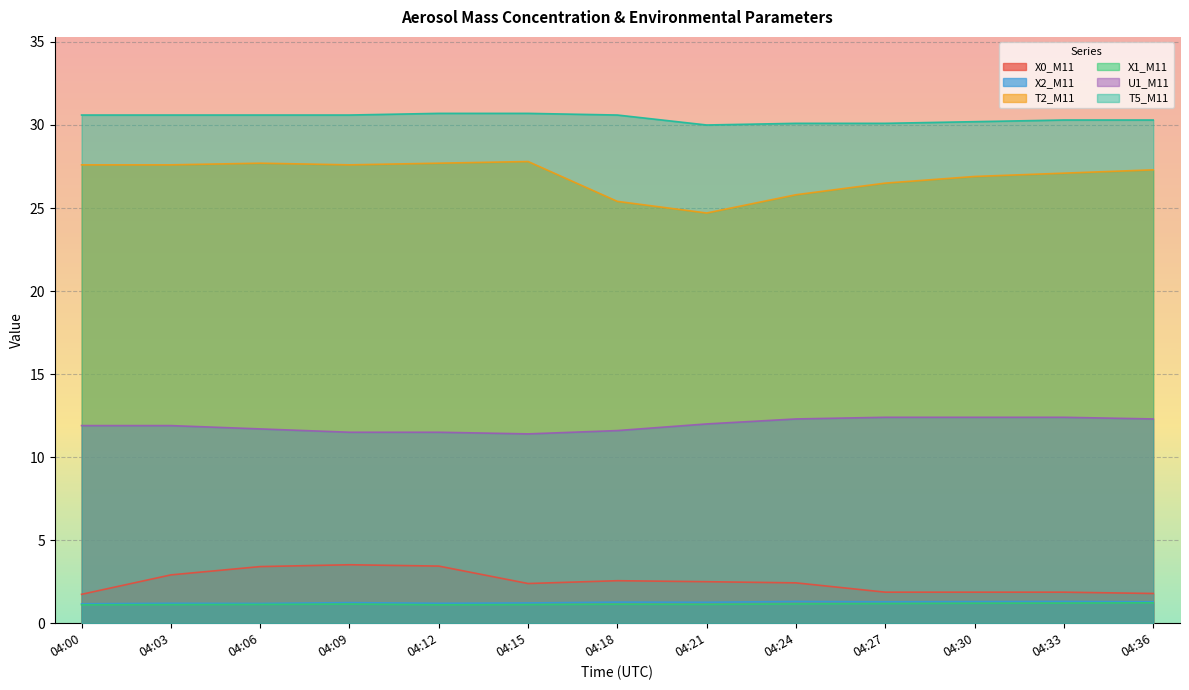

Where is the first local minimum for T5_M11?

04:21